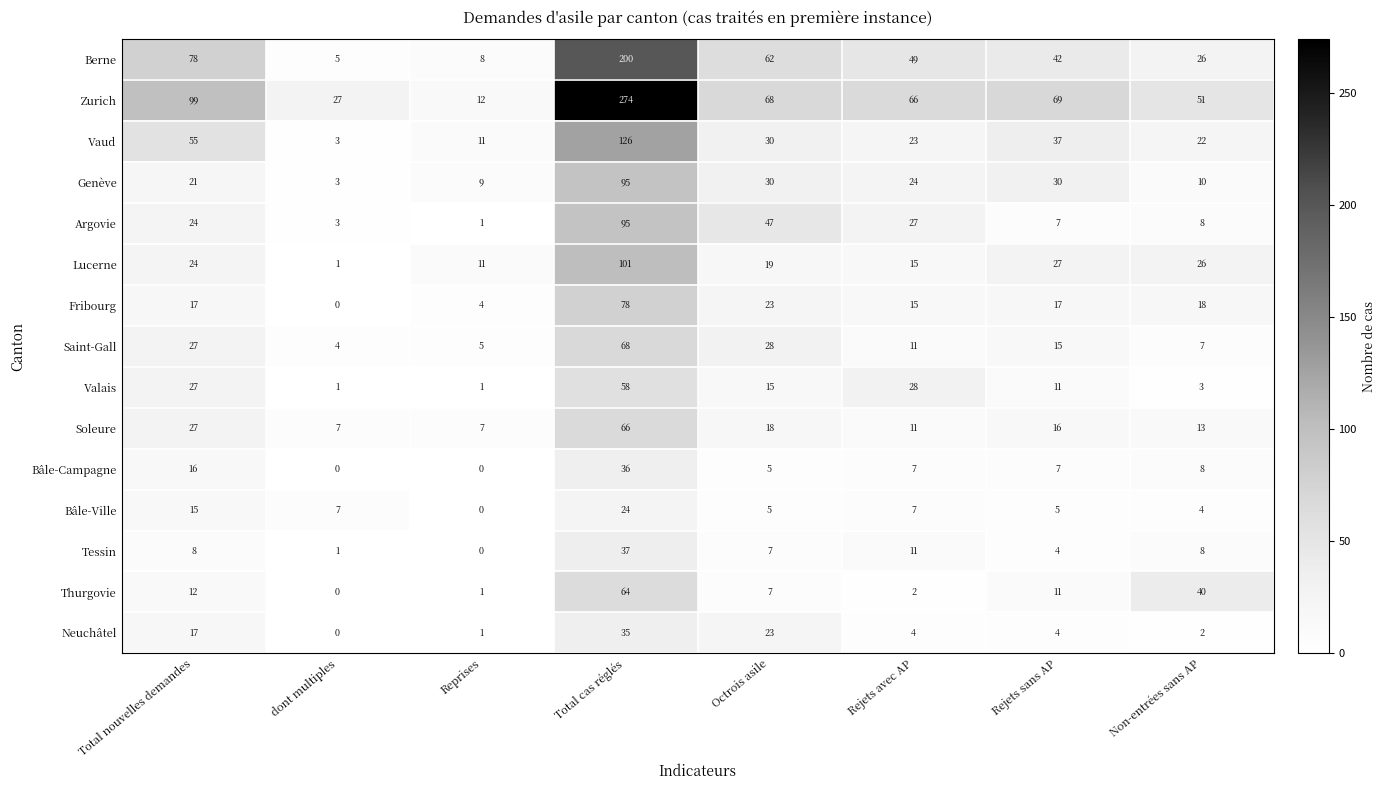

What is the sum of all Zurich values?

666